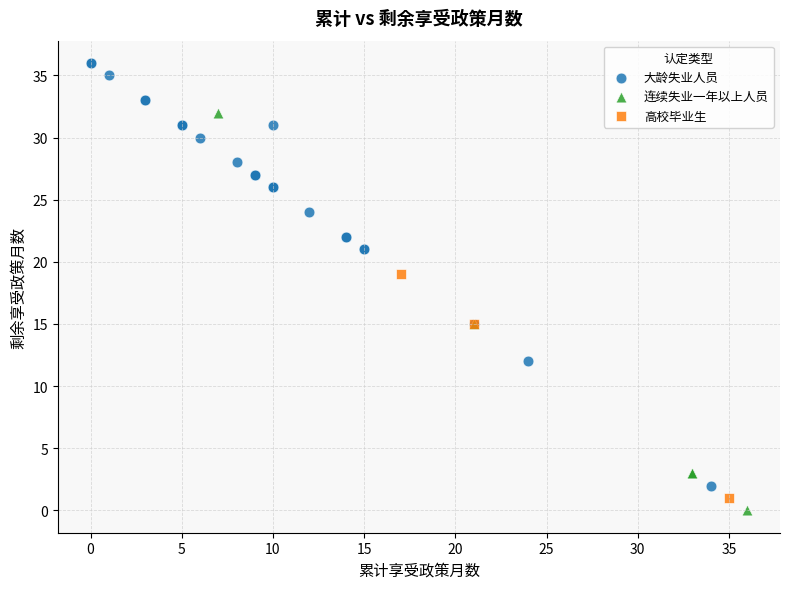

What are all the series names shown in the legend?

大龄失业人员, 高校毕业生, 连续失业一年以上人员